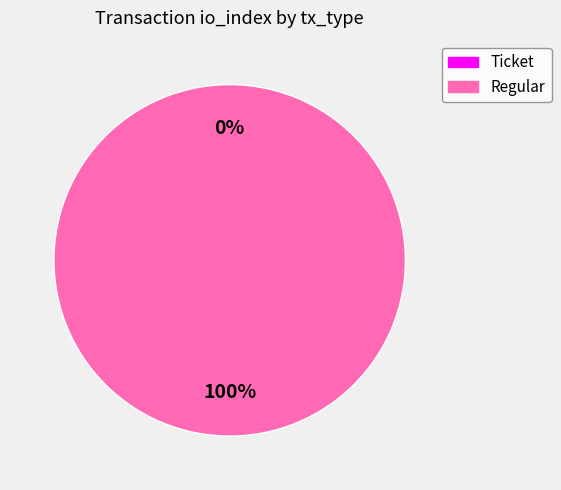

How many segments does this pie chart have?

2